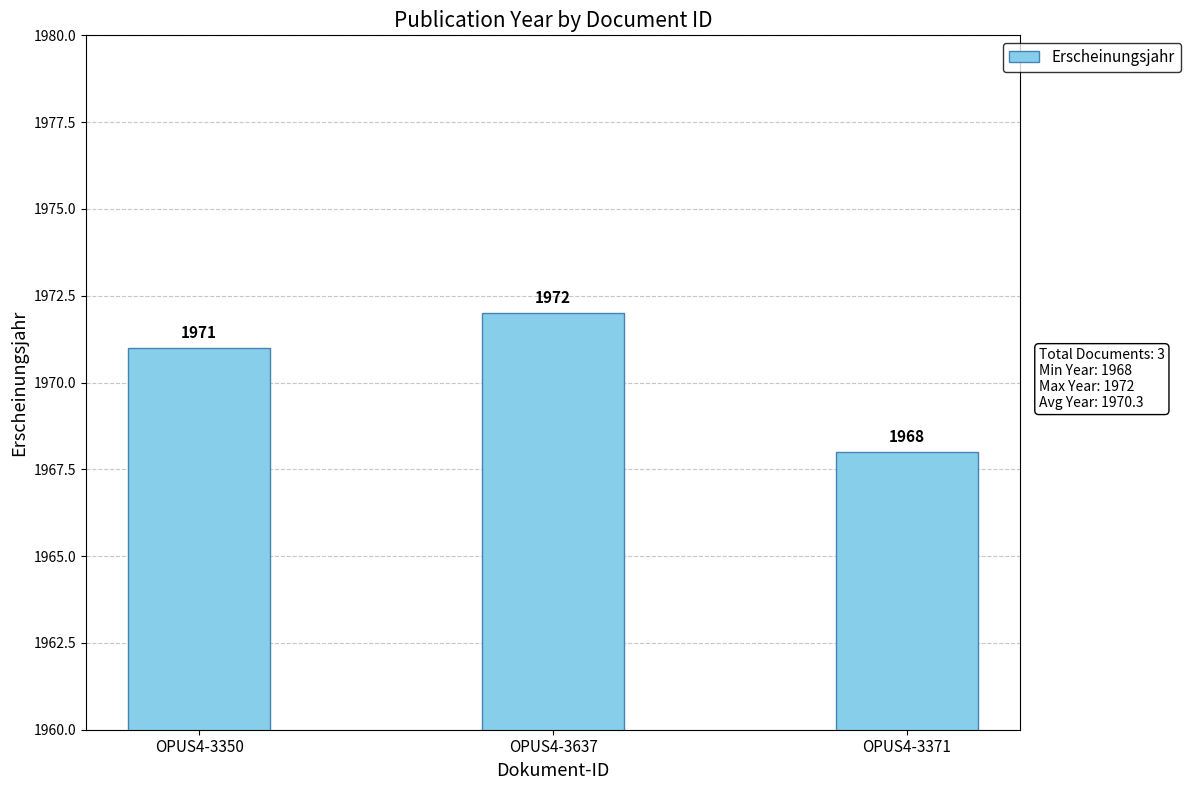

What is the label of the 3rd bar from the right?

OPUS4-3350